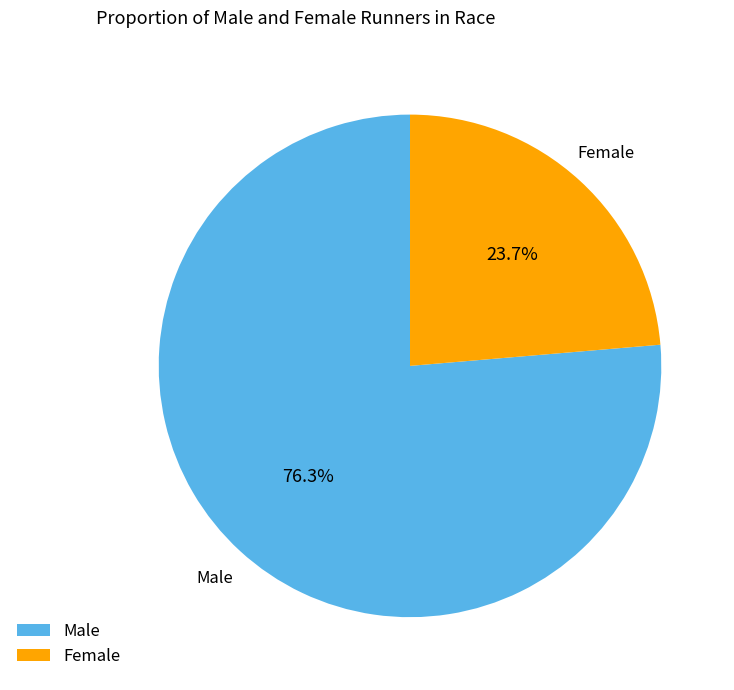

How many slices are in this pie chart?

2